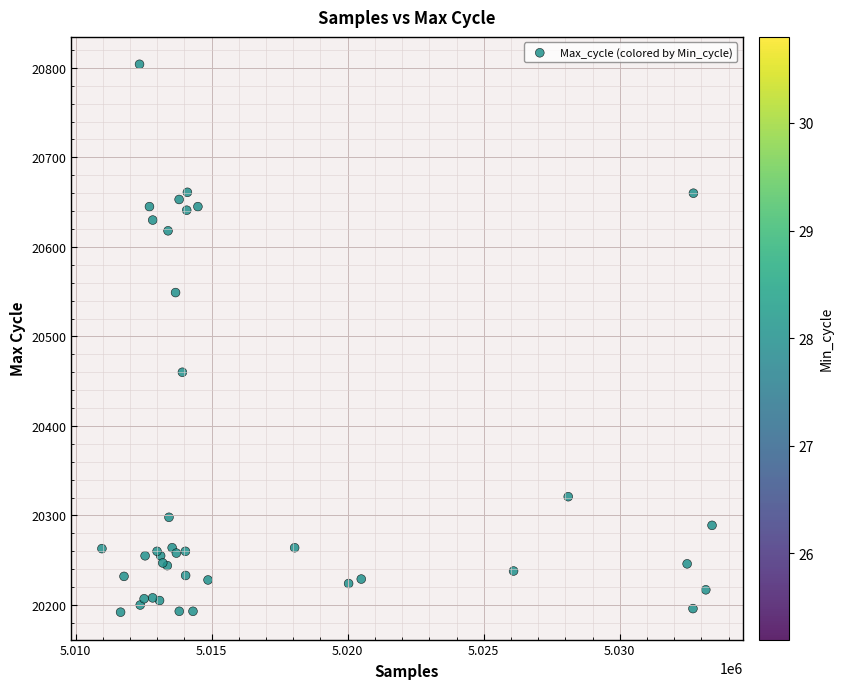

What Y value in the scatter plot is closest to 20498?

20460